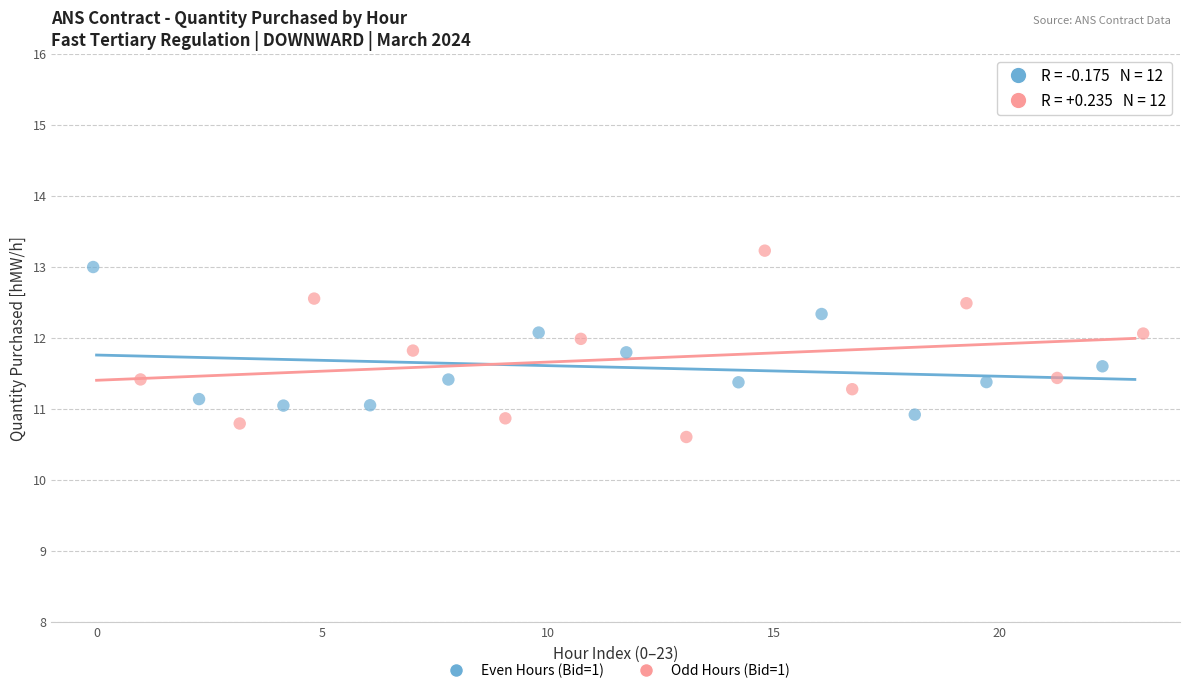

Which series has the largest Y range (max minus min)?

Odd Hours (Bid=1)